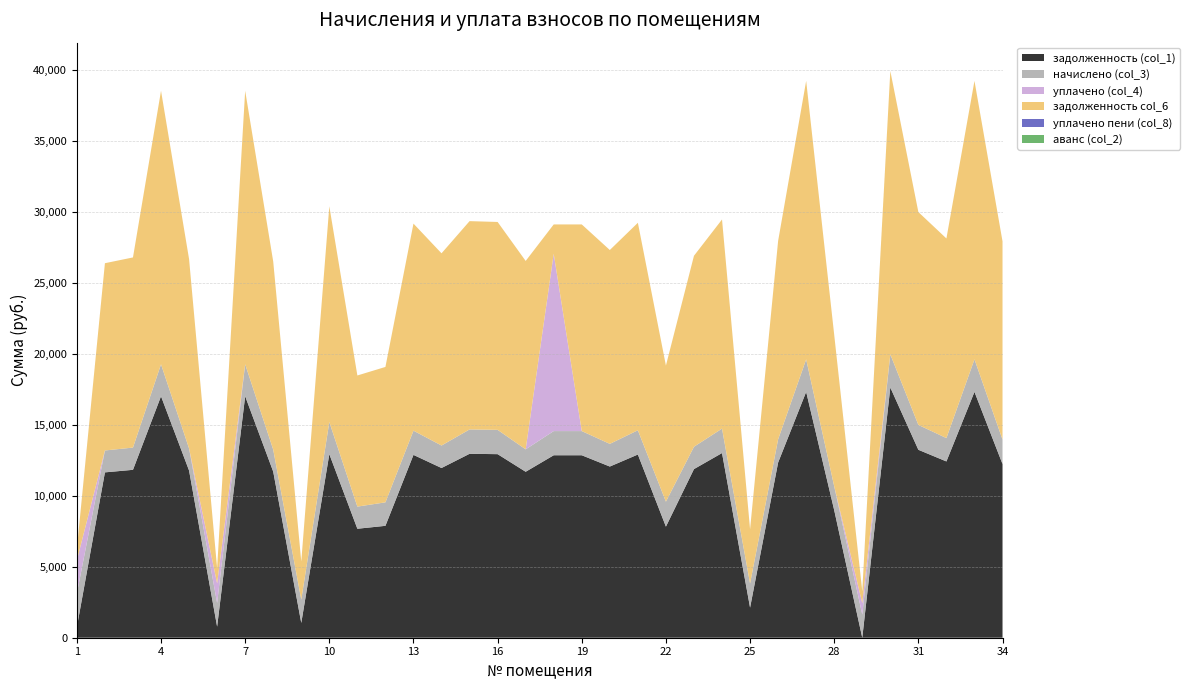

Reading right to left, extract all data points from this chart.

задолженность (col_1): 34=12245.4	33=17334.0	32=12429.1	31=13250.9	30=17642.2	29=0.0	28=8987.3	27=17334.0	26=12352.1	25=2123.0	24=13019.8	23=11889.8	22=7832.2	21=12917.0	20=12069.6	19=12865.7	18=12865.7	17=11701.2	16=12942.7	15=12968.4	14=11966.9	13=12891.4	12=7889.4	11=7683.7	10=12944.2	9=1043.3	8=11710.1	7=17025.8	6=781.9	5=11787.1	4=17025.8	3=11838.5	2=11658.7	1=752.8
начислено (col_3): 34=1728.2	33=2296.4	32=1646.6	31=1755.4	30=2337.2	29=1633.0	28=1687.4	27=2296.4	26=1636.4	25=1701.0	24=1724.8	23=1575.1	22=1762.3	21=1711.2	20=1598.9	19=1704.4	18=1704.4	17=1582.0	16=1714.6	15=1718.0	14=1585.3	13=1707.8	12=1656.8	11=1561.5	10=2265.7	9=1643.2	8=1551.3	7=2255.5	6=1670.4	5=1561.5	4=2255.5	3=1568.3	2=1544.5	1=2371.2
уплачено (col_4): 34=0.0	33=0.0	32=0.0	31=0.0	30=0.0	29=804.0	28=0.0	27=0.0	26=0.0	25=0.0	24=0.0	23=0.0	22=0.0	21=0.0	20=0.0	19=0.0	18=12503.6	17=0.0	16=0.0	15=0.0	14=0.0	13=0.0	12=0.0	11=0.0	10=0.0	9=0.0	8=0.0	7=0.0	6=1376.8	5=0.0	4=0.0	3=0.0	2=0.0	1=2333.6
задолженность col_6: 34=13973.7	33=19630.4	32=14075.7	31=15006.3	30=19979.3	29=816.1	28=10674.7	27=19630.4	26=13988.5	25=3824.0	24=14744.6	23=13465.0	22=9594.4	21=14628.2	20=13668.5	19=14570.1	18=2066.5	17=13283.2	16=14657.3	15=14686.4	14=13552.2	13=14599.1	12=9546.2	11=9245.2	10=15209.9	9=2686.4	8=13261.4	7=19281.4	6=1075.6	5=13348.6	4=19281.4	3=13406.8	2=13203.2	1=790.4
уплачено пени (col_8): 34=0.0	33=0.0	32=0.0	31=0.0	30=0.0	29=0.0	28=0.0	27=0.0	26=0.0	25=0.0	24=0.0	23=0.0	22=0.0	21=0.0	20=0.0	19=0.0	18=0.0	17=0.0	16=0.0	15=0.0	14=0.0	13=0.0	12=0.0	11=0.0	10=0.0	9=0.0	8=0.0	7=0.0	6=0.0	5=0.0	4=0.0	3=0.0	2=0.0	1=7.0
аванс (col_2): 34=0.0	33=0.0	32=0.0	31=0.0	30=0.0	29=12.9	28=0.0	27=0.0	26=0.0	25=0.0	24=0.0	23=0.0	22=0.0	21=0.0	20=0.0	19=0.0	18=0.0	17=0.0	16=0.0	15=0.0	14=0.0	13=0.0	12=0.0	11=0.0	10=0.0	9=0.0	8=0.0	7=0.0	6=0.0	5=0.0	4=0.0	3=0.0	2=0.0	1=0.0